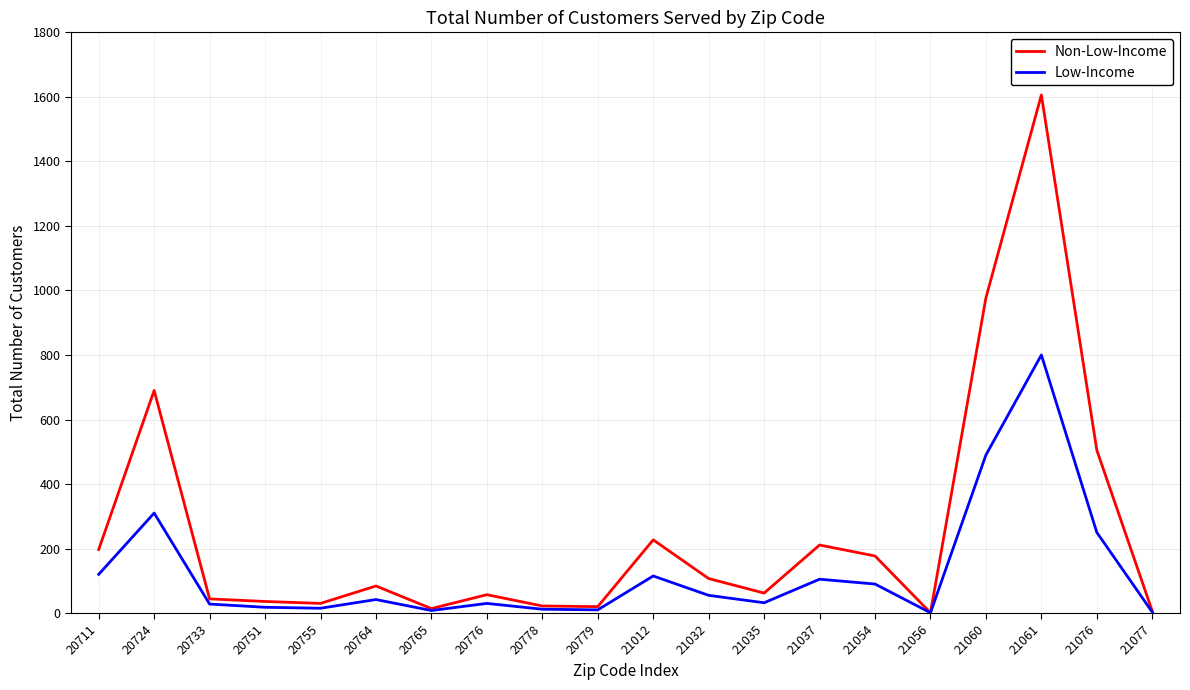

Which series has the widest spread of values?

Non-Low-Income